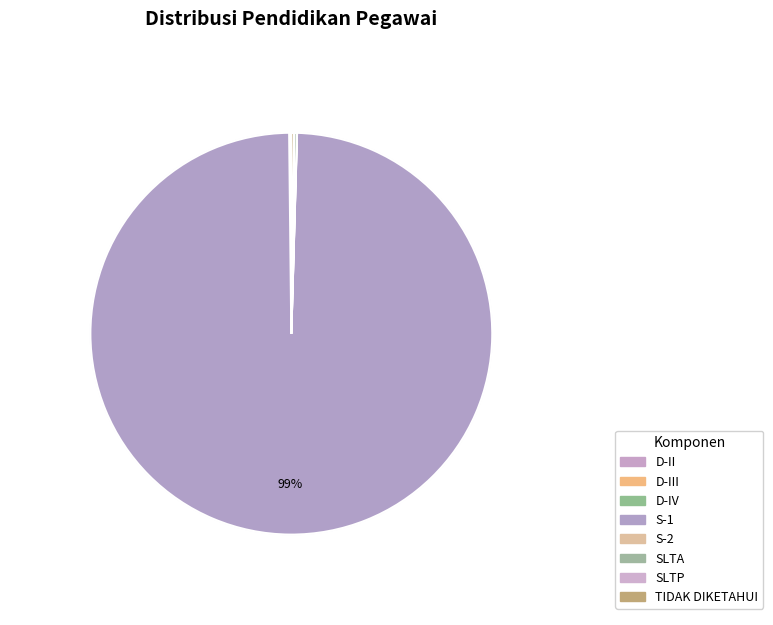

Which slice is the largest?

S-1